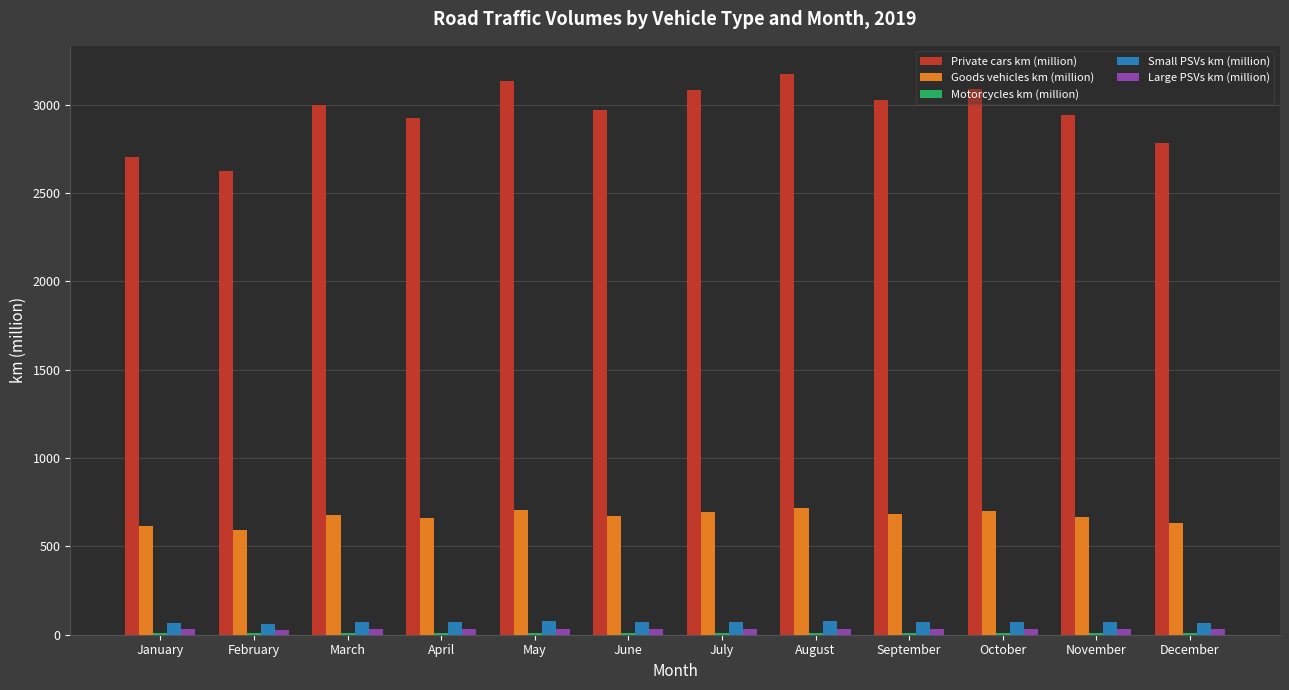

The Goods vehicles km (million) series shows 614 at January. True or false?

True